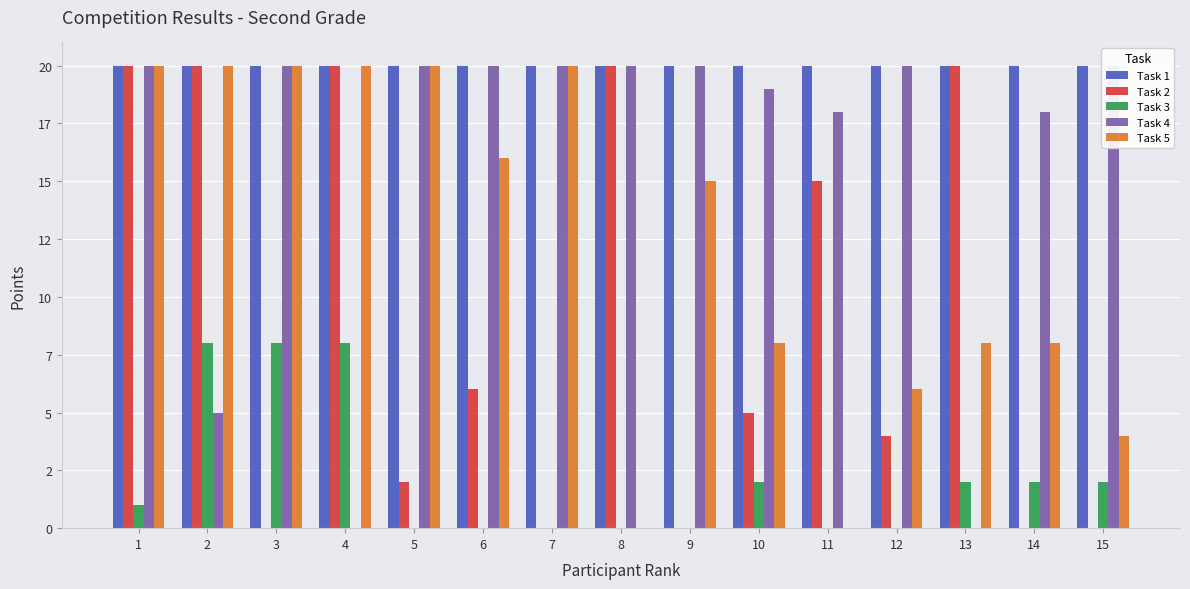

What are all the series names shown in the legend?

Task 1, Task 2, Task 3, Task 4, Task 5